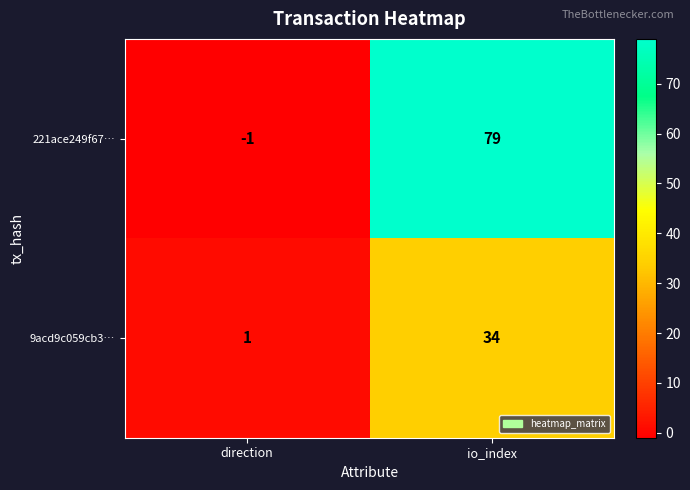

True or false: 9acd9c059cb3… has a value of 34 at io_index.

True